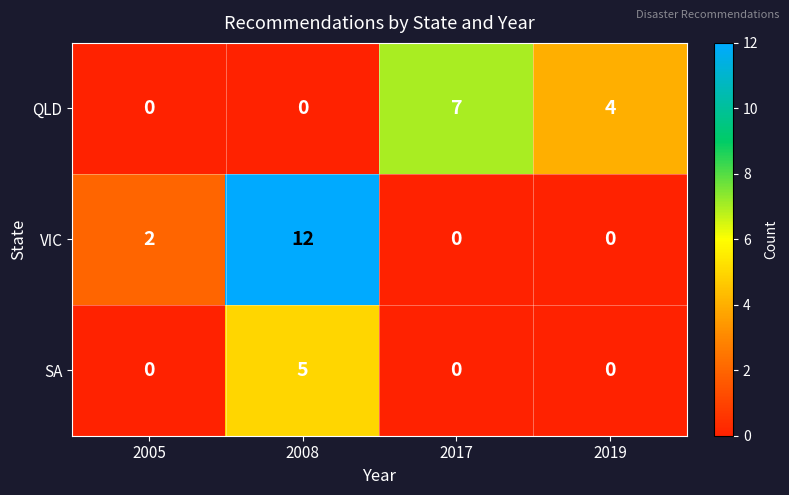

List the series in order of their overall mean, lowest first.

SA, QLD, VIC